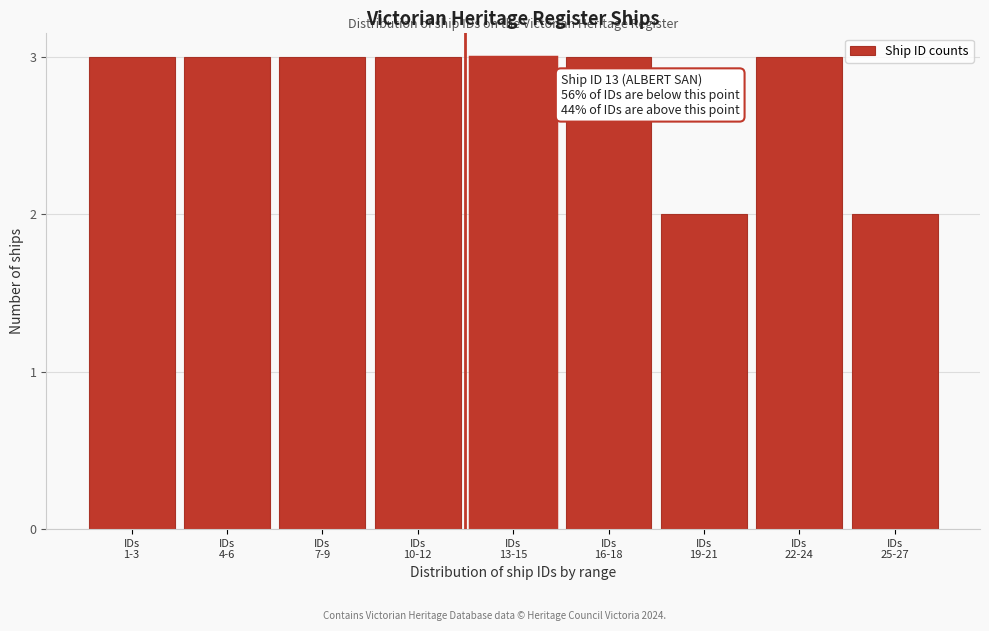

Reading left to right, what are all the values shown in this chart?

3	3	3	3	3	3	2	3	2